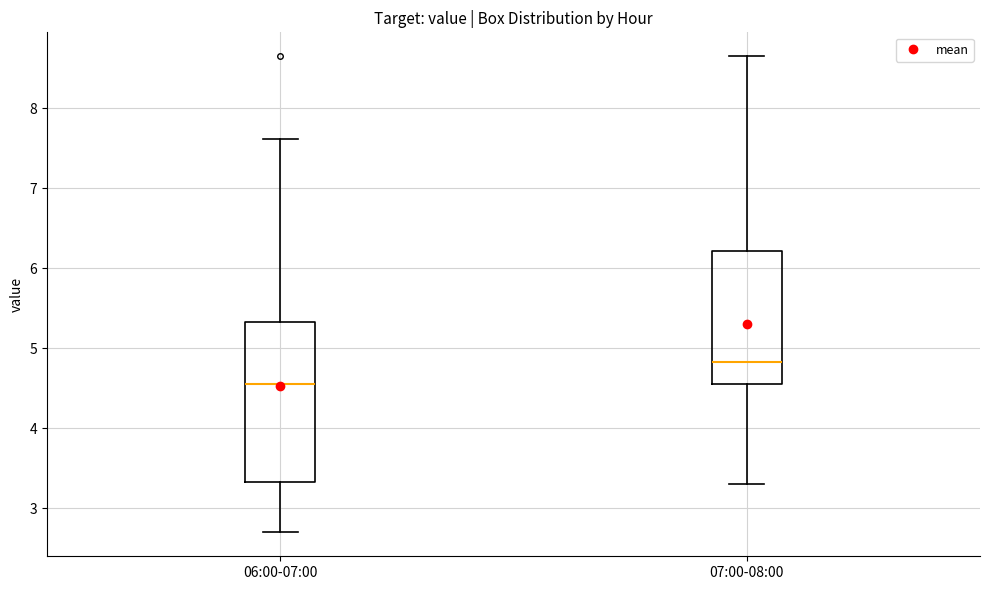

Reading left to right, read every box against the y-axis: the position of its median line, the range the box covers, and the ends of its whiskers. The values are not printed on the chart, so give them approximately, as read against the axis.

06:00-07:00: median 4.6, box 3.3 to 5.3, whiskers 2.7 to 7.6
07:00-08:00: median 4.8, box 4.6 to 6.2, whiskers 3.3 to 8.7